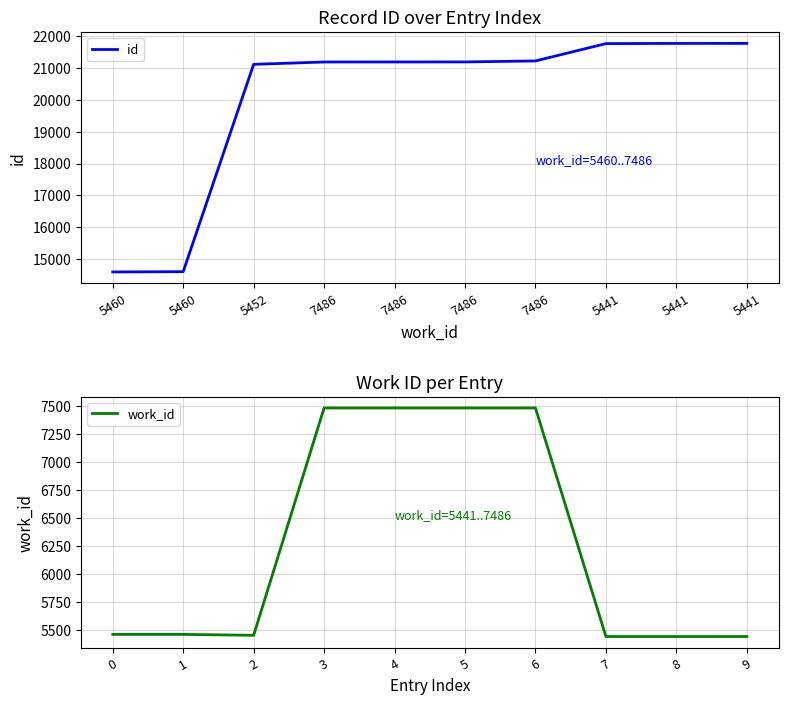

The value of work_id at 3 is 7486. True or false?

True